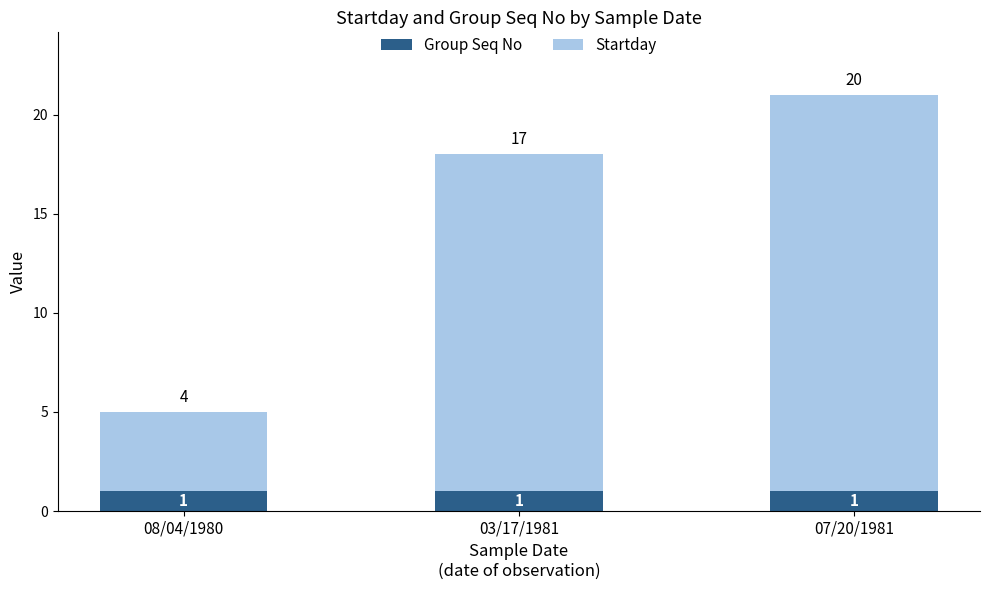

The Group Seq No series shows 2 at 03/17/1981. True or false?

False